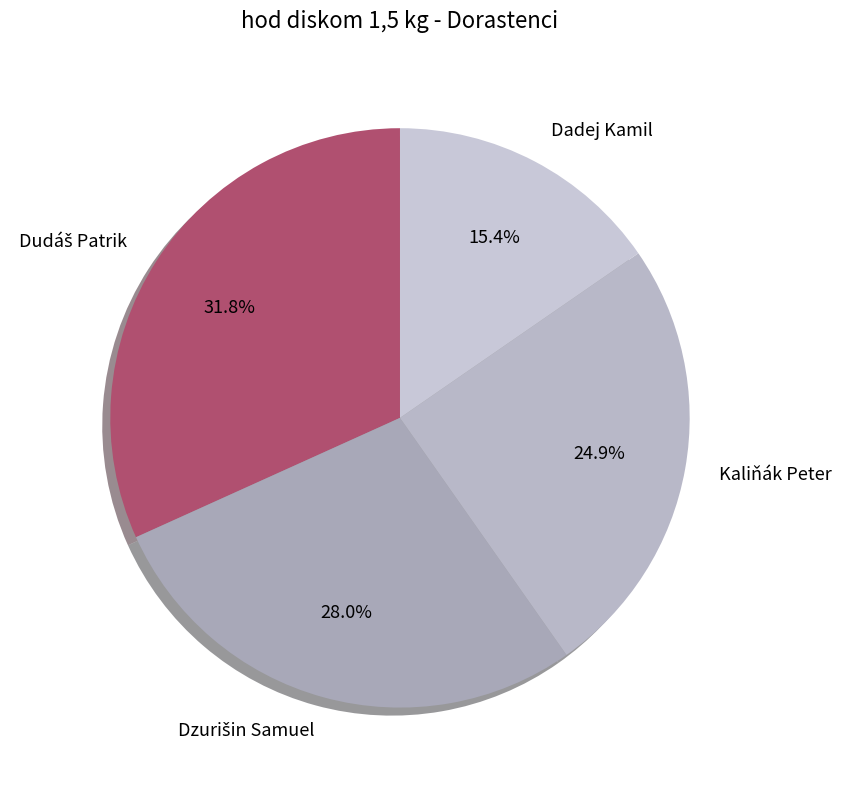

How many segments does this pie chart have?

4